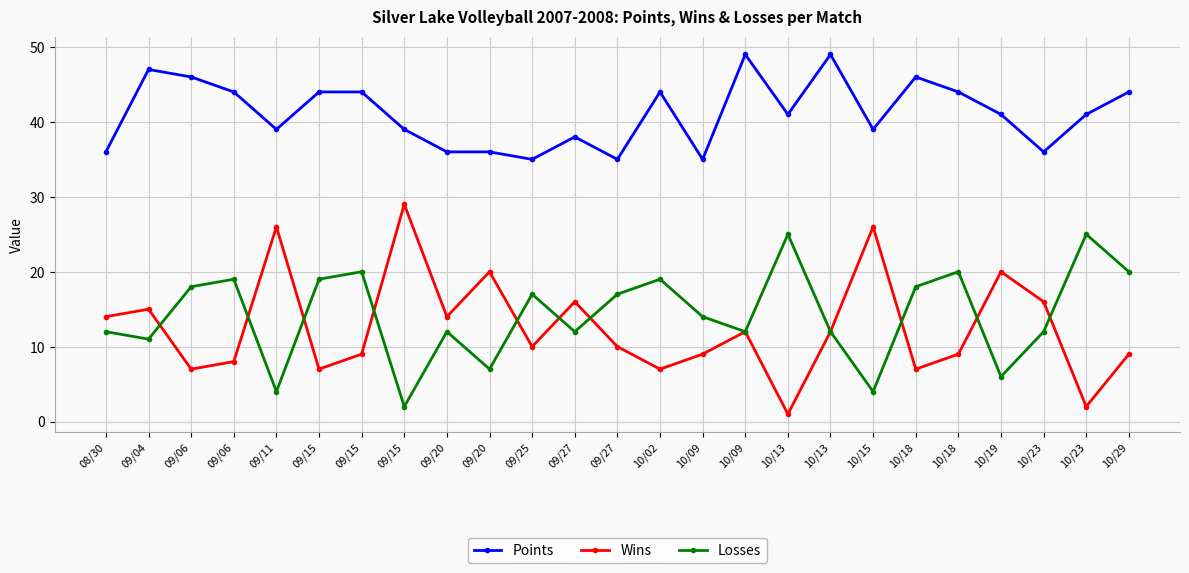

Which category has the highest value across all series?

10/09